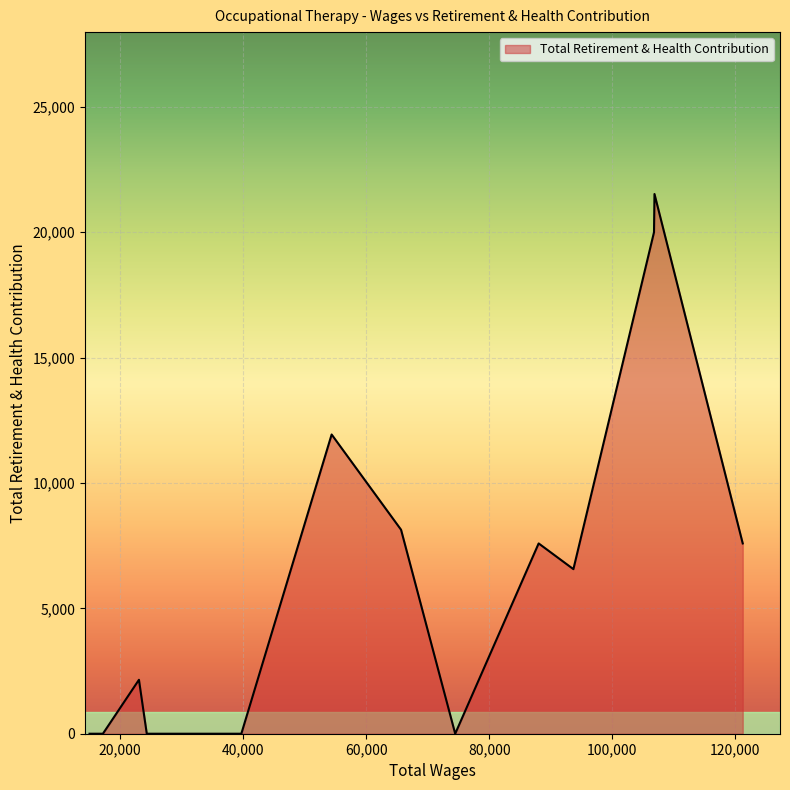

What is the sum of all values?

85482